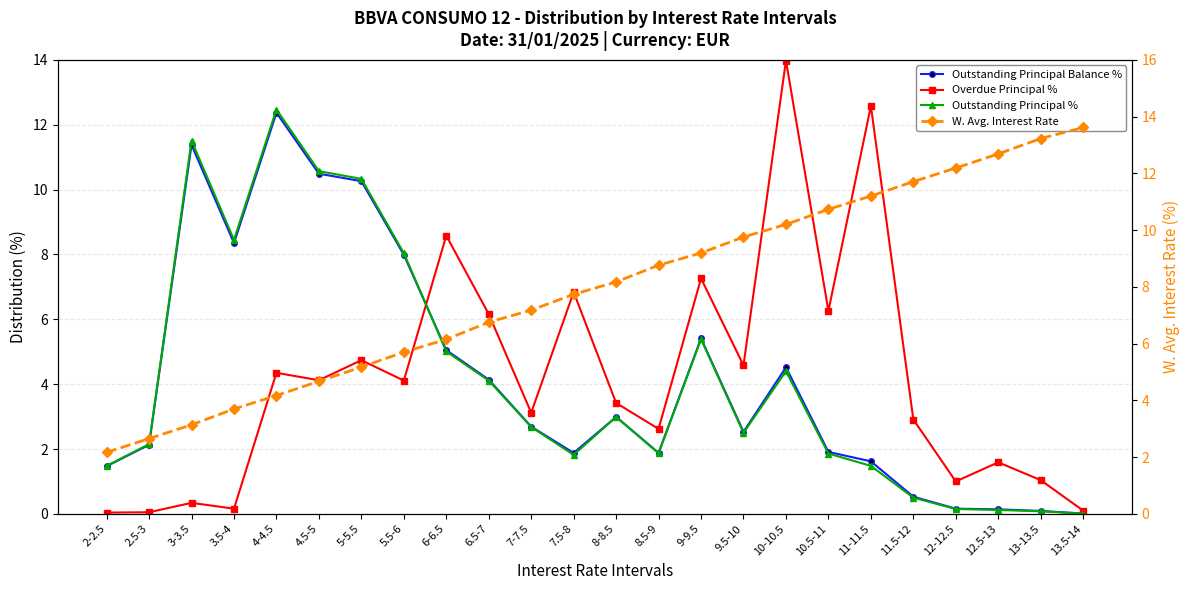

What is the sum of all Outstanding Principal Balance % values?

100.0